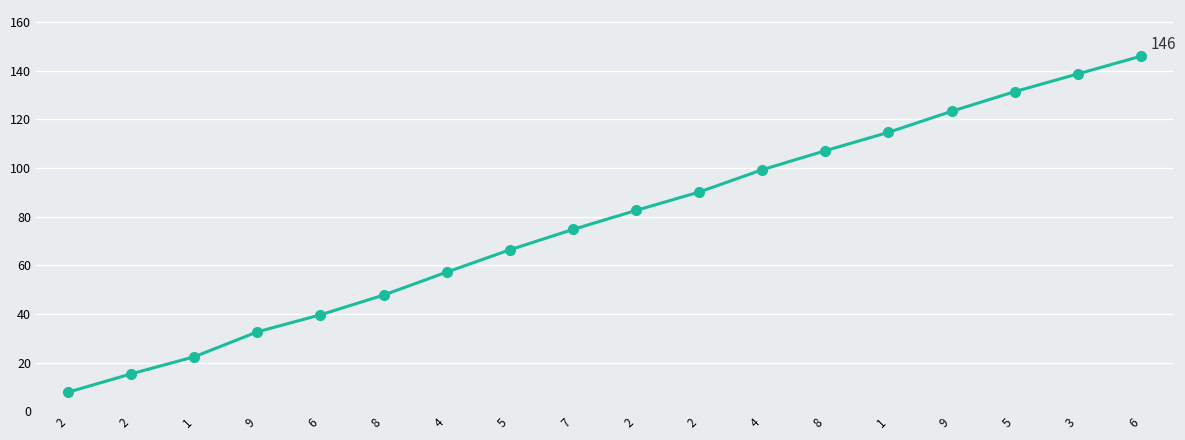

What is the label of the 10th point from the right?

7